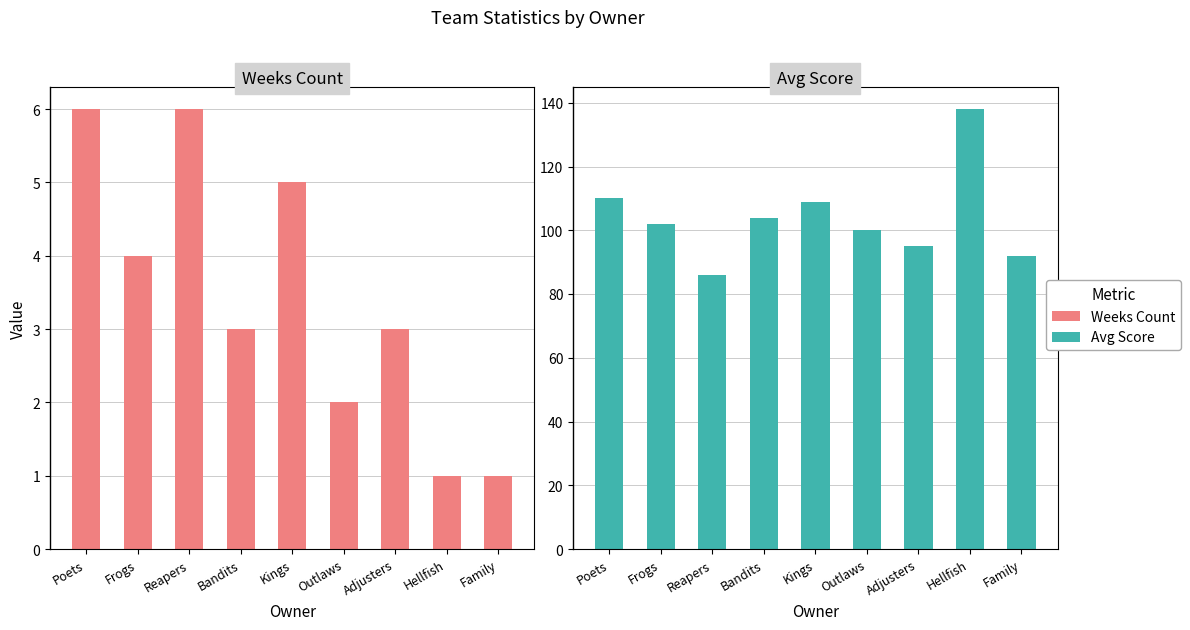

True or false: Weeks Count has a value of 1 at Adjusters.

False